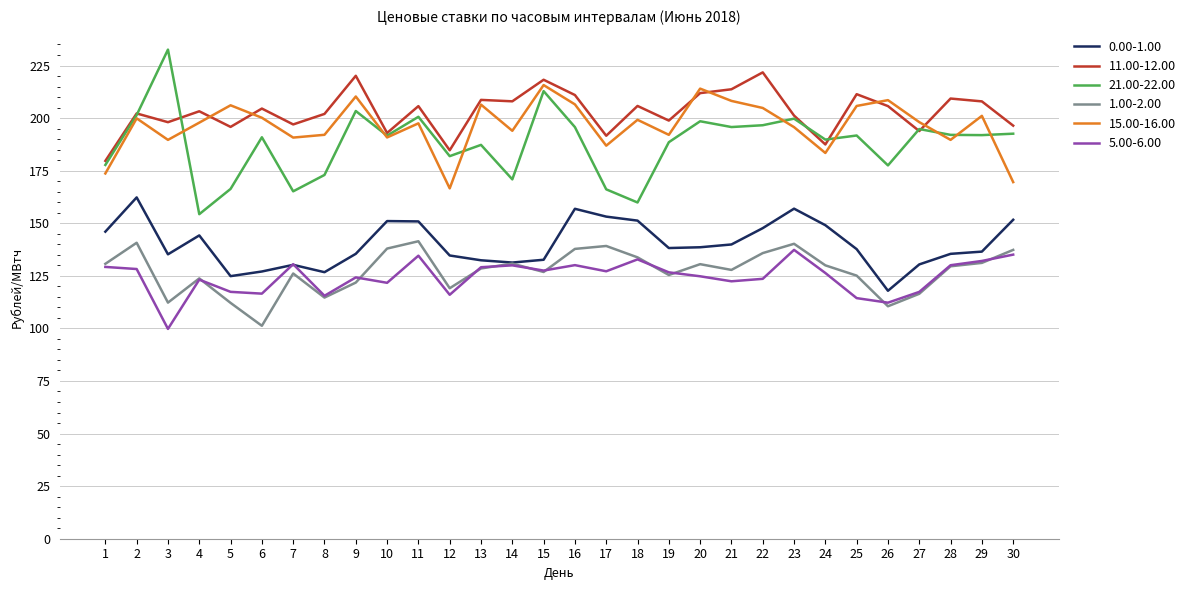

Is it true that 21.00-22.00 equals 65.9 at 15?

False